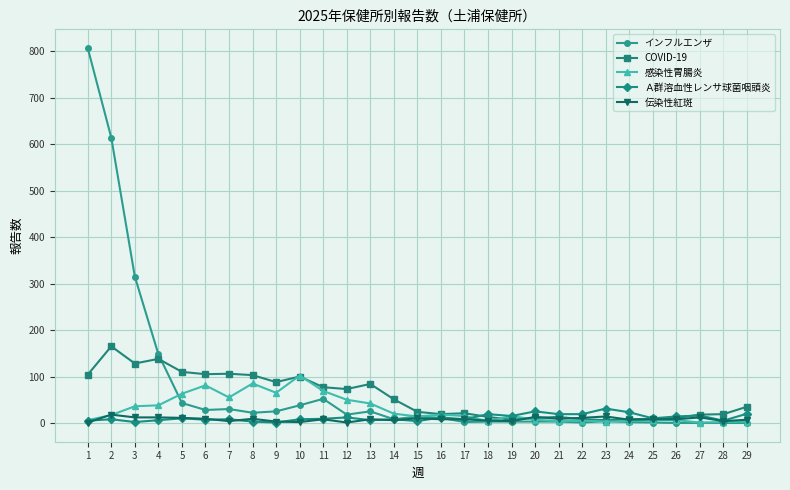

What is the difference between the maximum and minimum values in the Ａ群溶血性レンサ球菌咽頭炎 series?

30